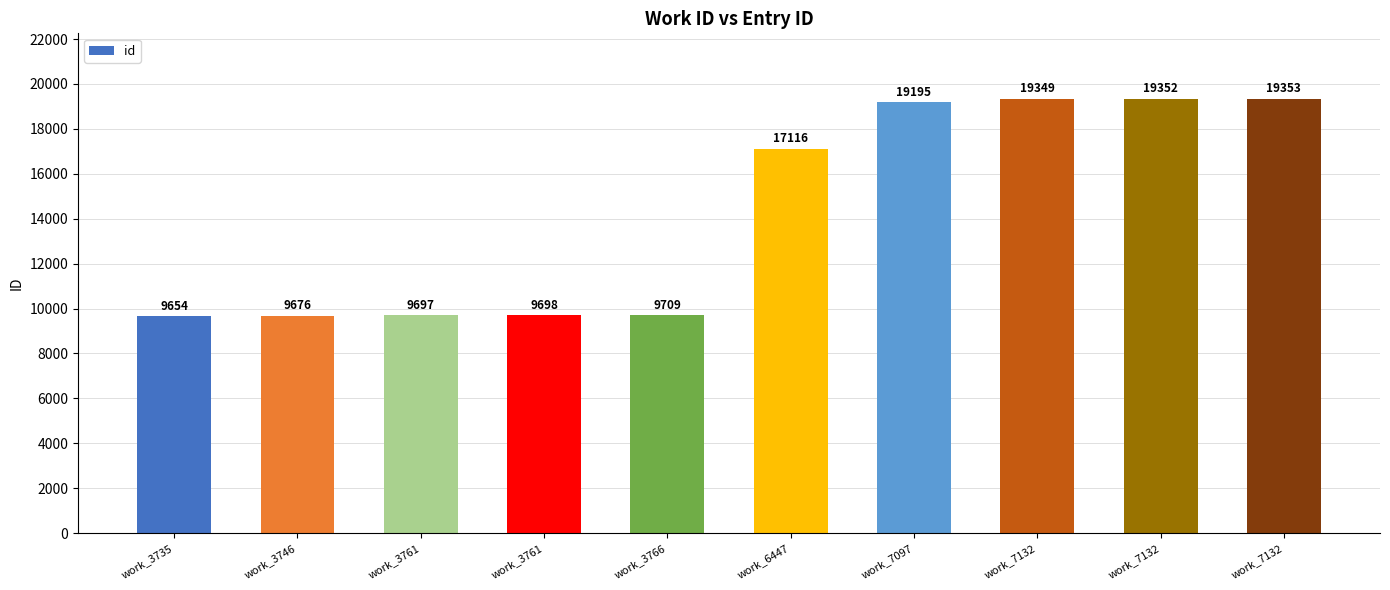

What is the smallest value displayed?

9654